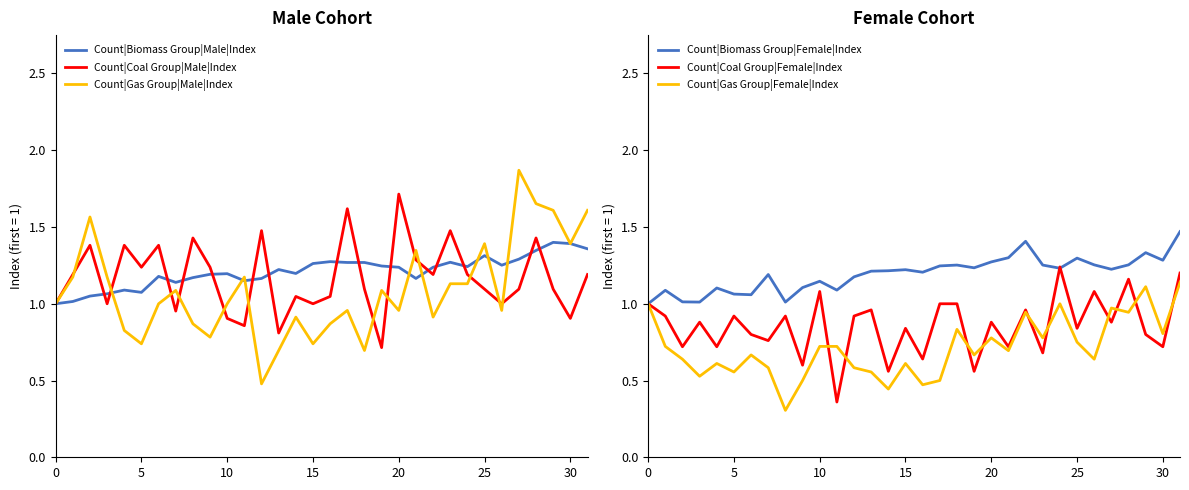

Which series has the widest spread of values?

Count|Gas Group|Male|Index